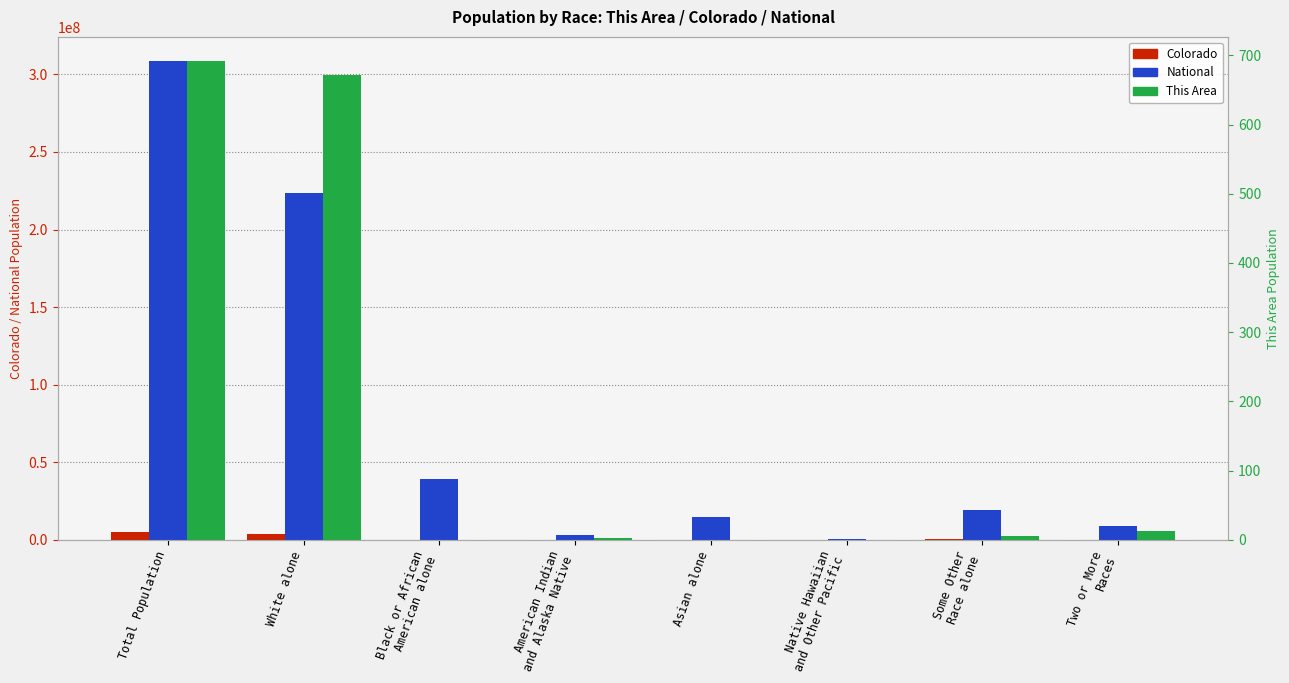

Between Some Other
Race alone and Black or African
American alone, which is larger?

Some Other
Race alone